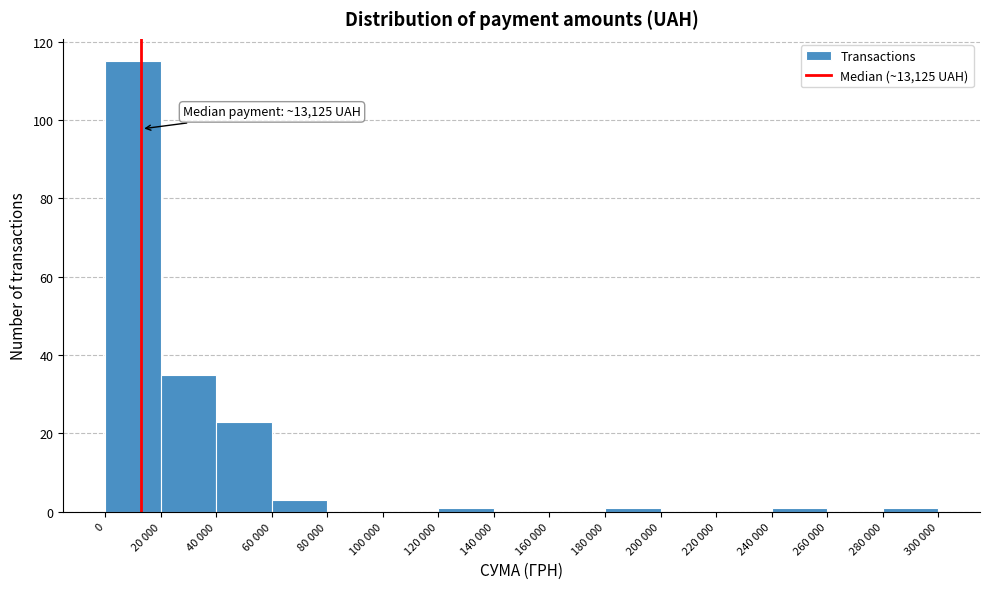

Reading right to left, what are all the values shown in this chart?

280 000=1	260 000=0	240 000=1	220 000=0	200 000=0	180 000=1	160 000=0	140 000=0	120 000=1	100 000=0	80 000=0	60 000=3	40 000=23	20 000=35	0=115